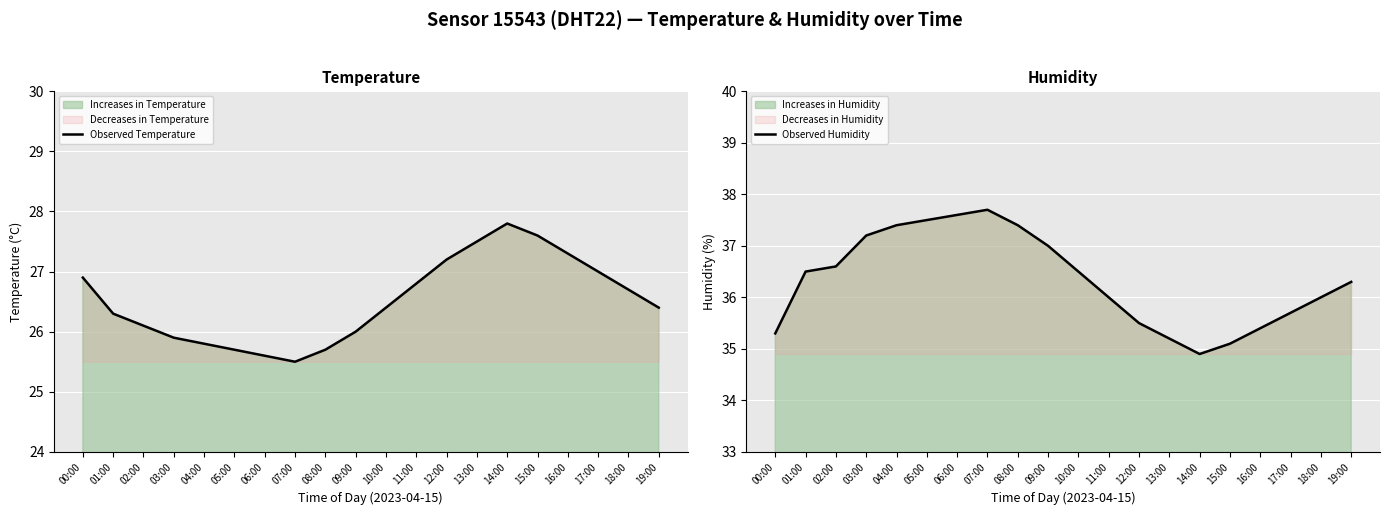

What is the maximum value for Observed Temperature?

27.8